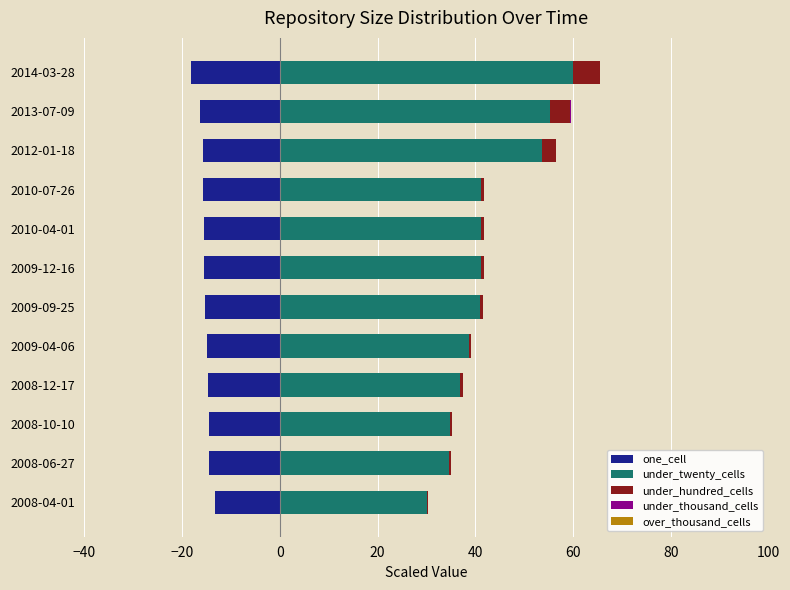

Between 60 and 100, which series saw the biggest shift?

under_twenty_cells